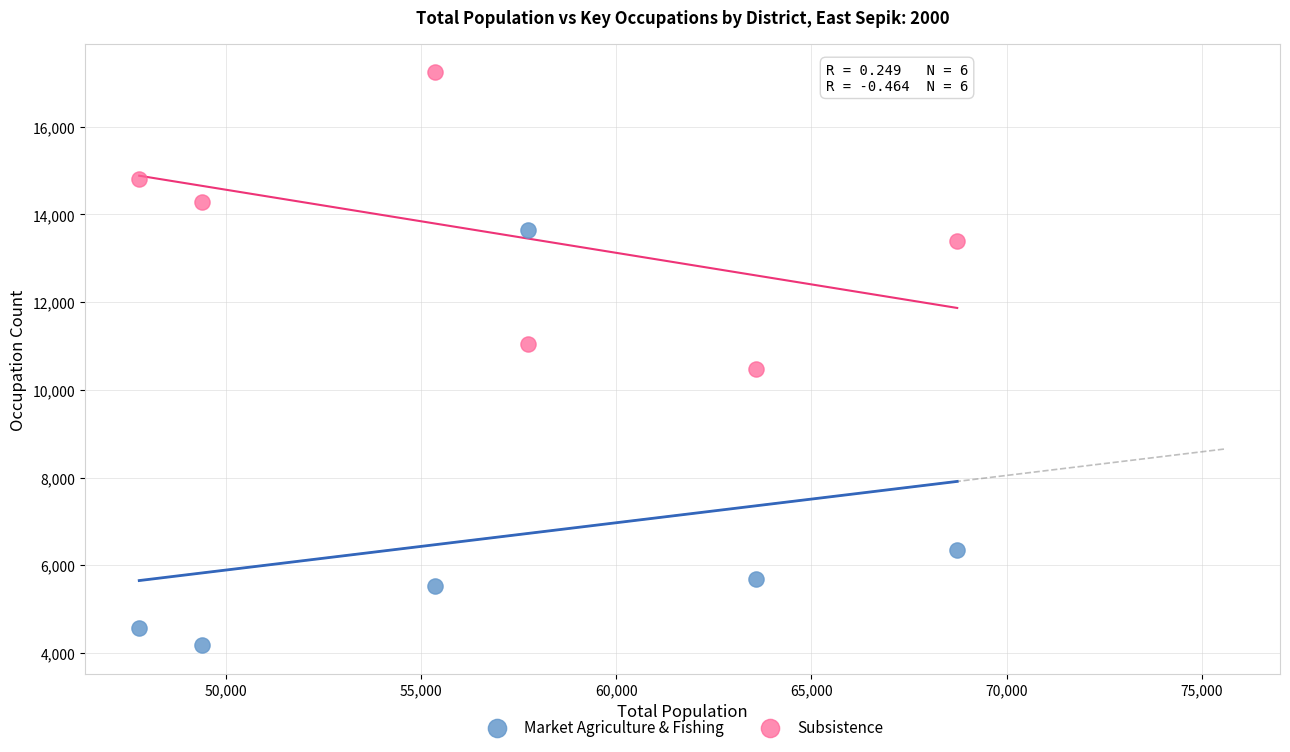

Which series reaches the maximum Y coordinate?

Subsistence